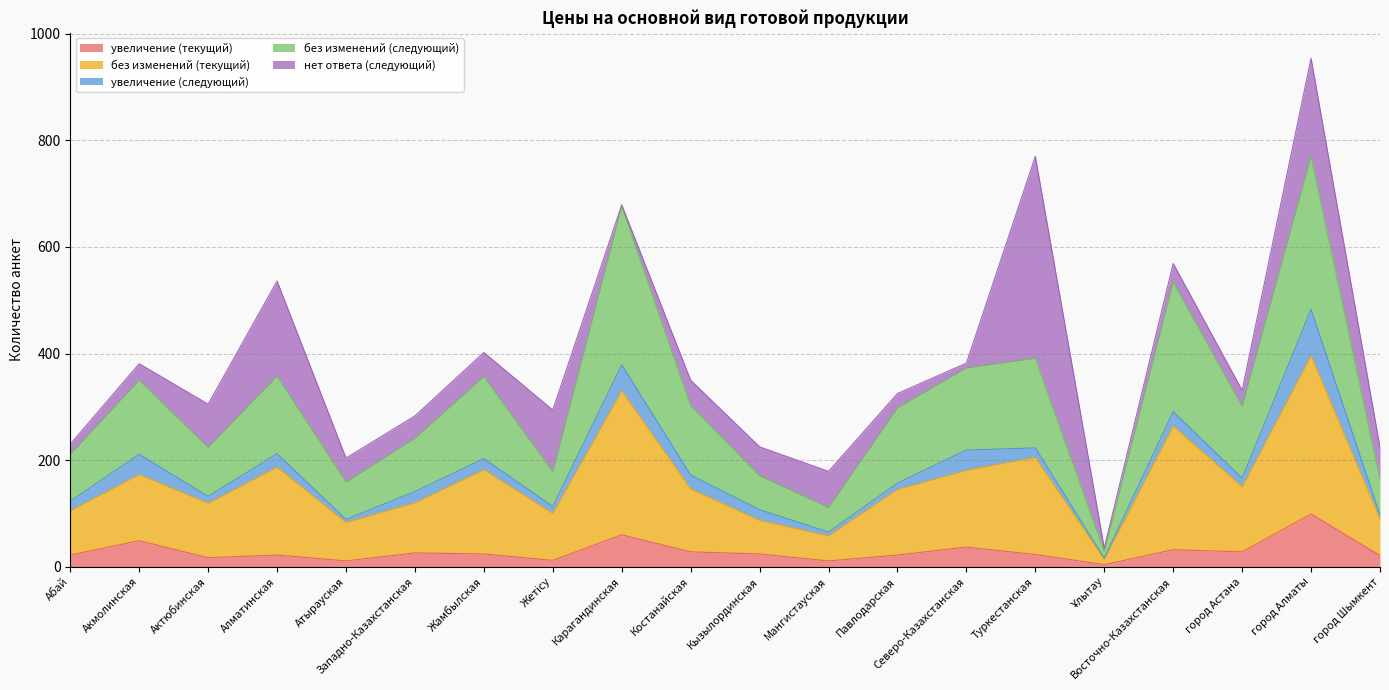

Is it true that увеличение (текущий) equals 32 at Восточно-Казахстанская?

True